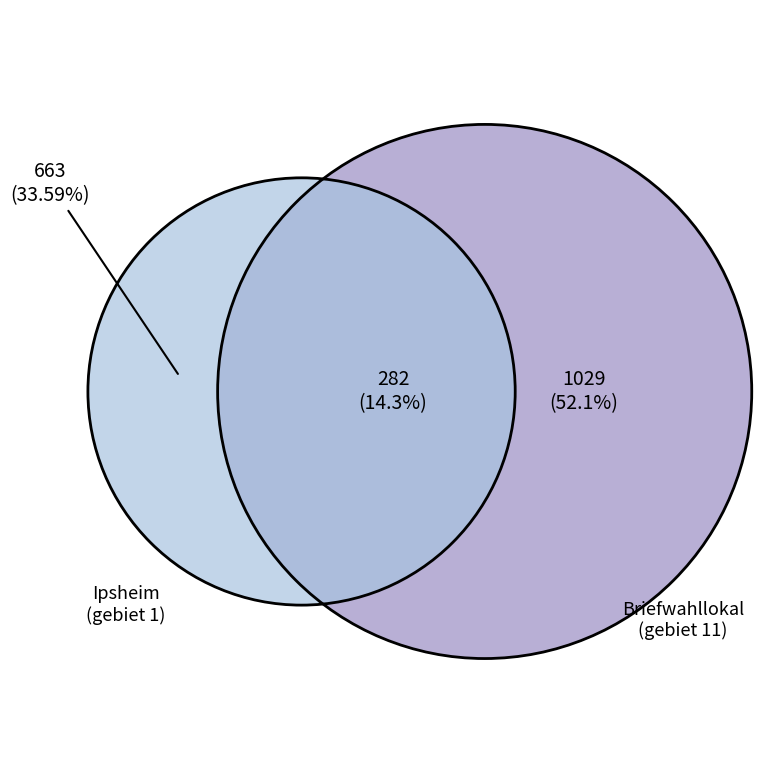

Do 11 and 1 together represent more than half of the pie?

Yes